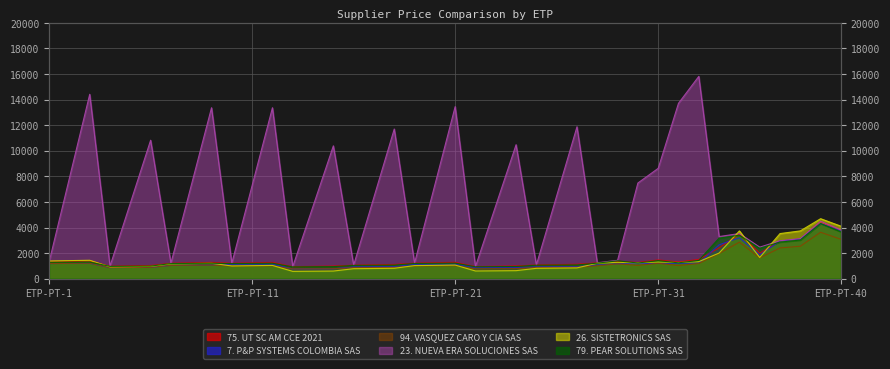

Reading left to right, list all the values displayed in this chart.

75. UT SC AM CCE 2021: 1302	1337	1372	976	1003	1030	1207	1239	1272	1207	1239	1272	939	963	988	1057	1085	1114	1216	1247	1280	946	970	997	1074	1101	1130	1239	1353	1271	1466	1305	1505	2409	3507	1994	2951	3114	4458	3782
7. P&P SYSTEMS COLOMBIA SAS: 1185	1197	1209	869	879	888	1042	1052	1064	1126	1138	1149	764	771	779	926	935	944	1129	1141	1152	862	871	879	930	941	950	1070	1172	1183	1195	1207	1219	2649	3201	1874	2945	3098	4313	3738
94. VASQUEZ CARO Y CIA SAS: 1185	1197	1209	869	879	888	1042	1052	1064	983	994	1004	765	772	780	862	869	879	990	1001	1011	771	779	786	875	883	893	1008	1164	1041	1201	1030	1188	1962	2858	1624	2404	2537	3631	3081
23. NUEVA ERA SOLUCIONES SAS: 1311	7864	14417	984	5905	10826	1215	7290	13366	1215	7290	13366	944	5666	10387	1064	6382	11702	1223	7338	13453	953	5714	10476	1080	6479	11878	1247	1438	7481	8628	13715	15818	3295	3531	2465	2971	3135	4487	3808
26. SISTETRONICS SAS: 1385	1413	1442	924	942	962	1158	1182	1206	996	1017	1038	574	585	598	782	798	815	1024	1044	1066	603	616	629	811	827	844	1213	1282	1239	1309	1264	1335	2005	3737	1658	3528	3737	4691	4106
79. PEAR SOLUTIONS SAS: 1276	1289	1303	963	975	984	1183	1198	1210	1183	1198	1210	925	937	945	1039	1051	1063	1191	1205	1218	933	943	954	1055	1066	1078	1215	1398	1228	1413	1241	1428	3173	3400	2380	2864	3022	4315	3665